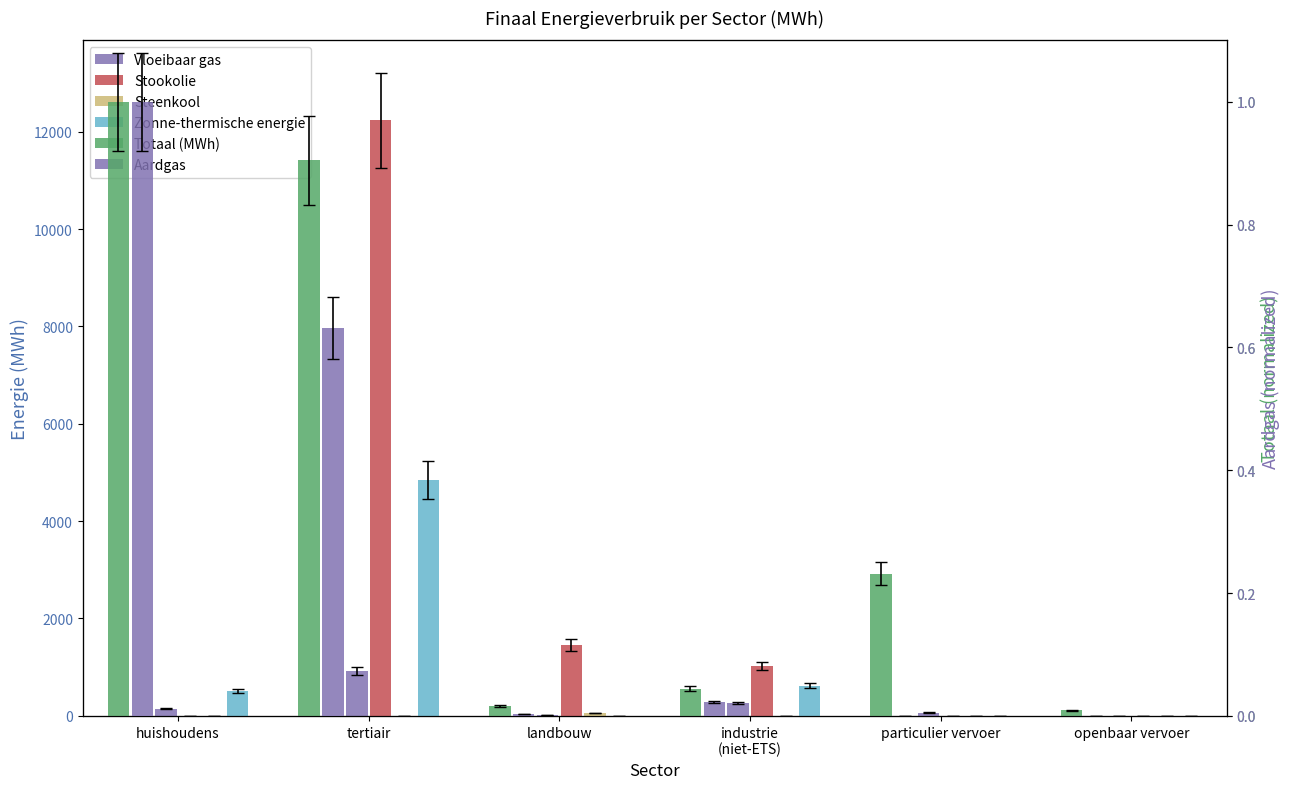

At which label is Stookolie closest to 6118?

landbouw